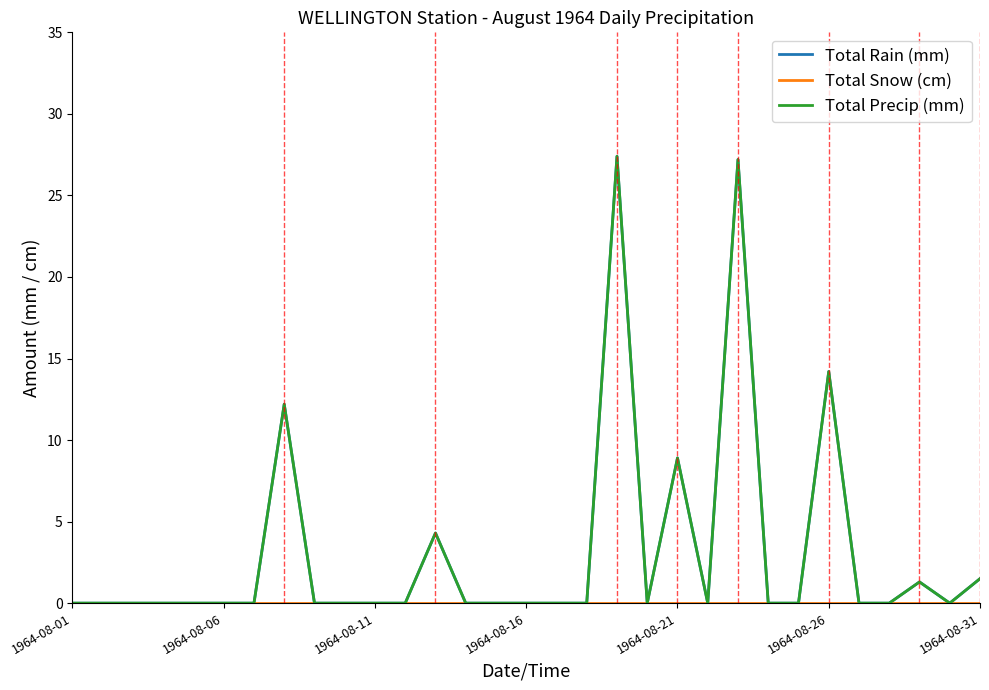

Does the chart display data point markers on the line(s)?

No